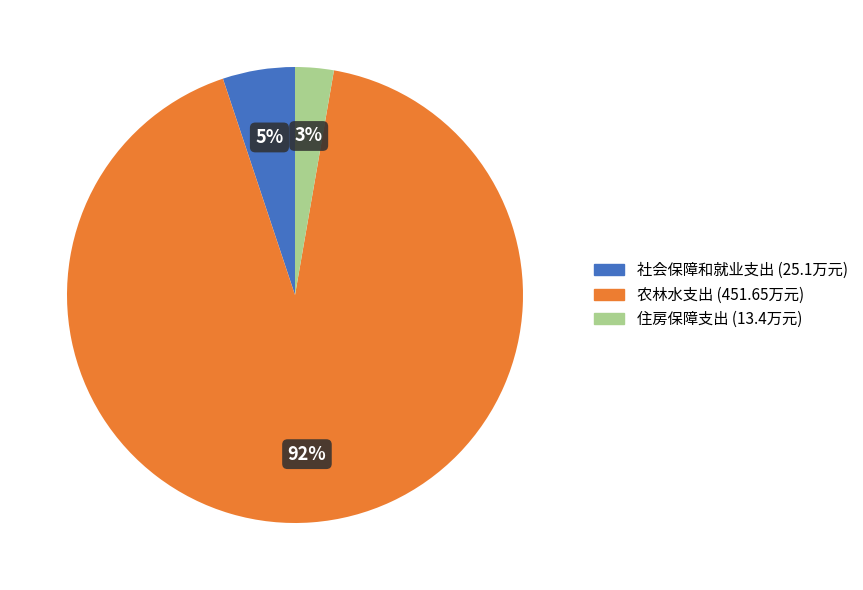

Between 农林水支出 and 社会保障和就业支出, which is larger?

农林水支出